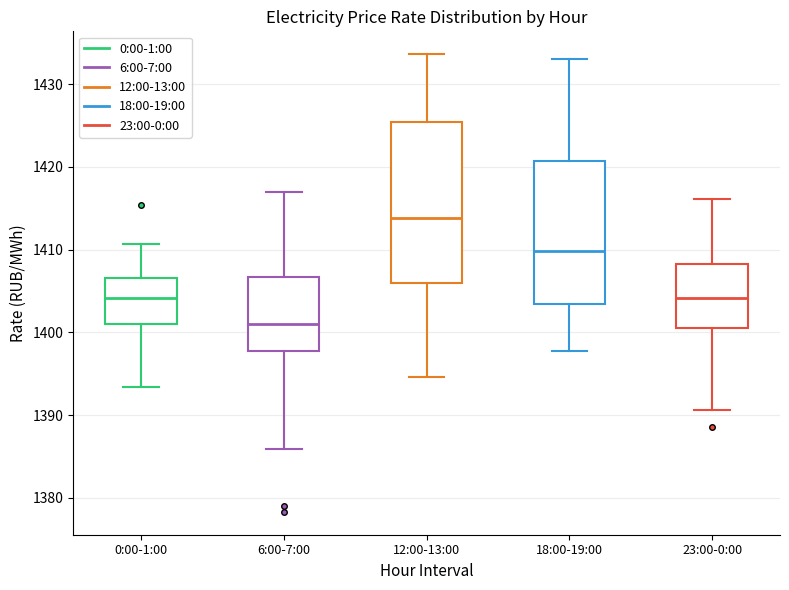

Reading left to right, transcribe this box plot: for each box, give where its median line is, the range the box spans, and where its two whiskers end, as read against the y-axis. The values are not printed on the chart, so give them approximately, as read against the axis.

0:00-1:00: median 1404, box 1401 to 1407, whiskers 1393 to 1411
6:00-7:00: median 1401, box 1398 to 1407, whiskers 1386 to 1417
12:00-13:00: median 1414, box 1406 to 1425, whiskers 1395 to 1434
18:00-19:00: median 1410, box 1403 to 1421, whiskers 1398 to 1433
23:00-0:00: median 1404, box 1400 to 1408, whiskers 1391 to 1416